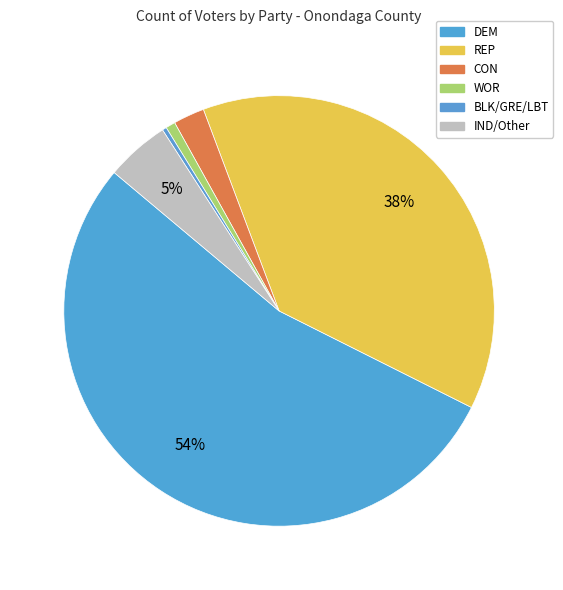

To the nearest percent, what is the difference between the largest and smallest slice percentages?

53%